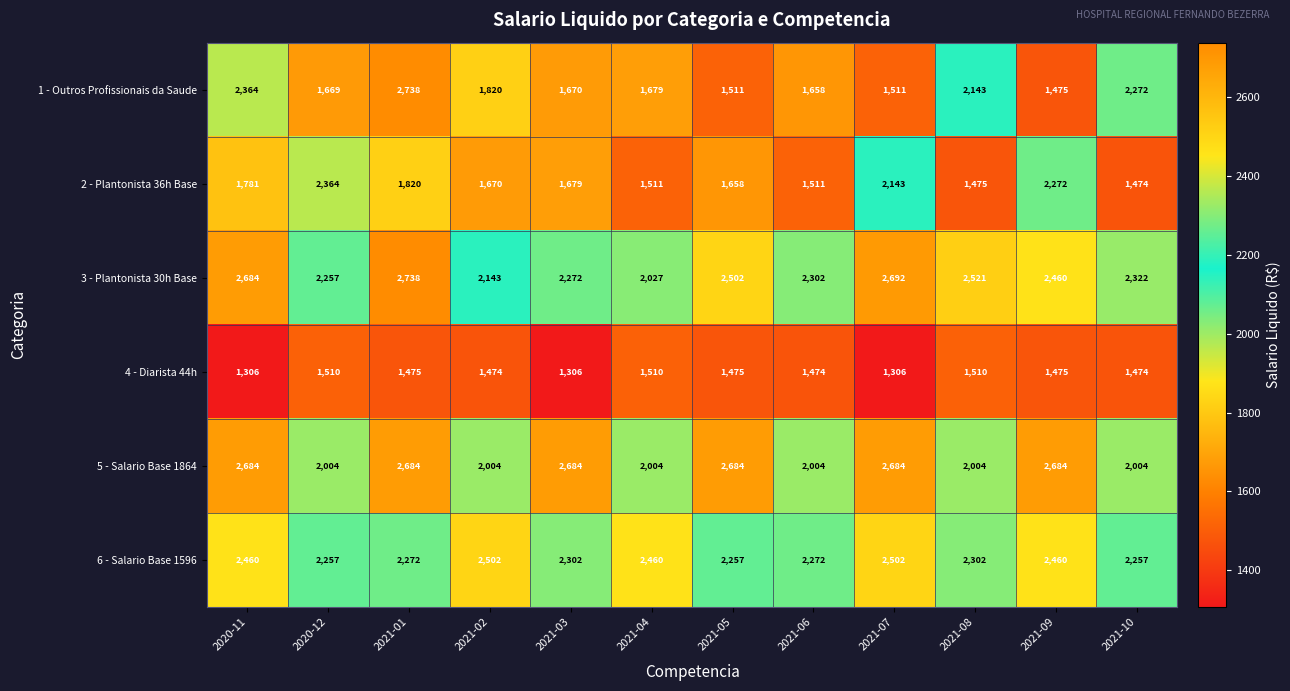

At 2021-06, list the series in order from largest to smallest.

3 - Plantonista 30h Base, 6 - Salario Base 1596, 5 - Salario Base 1864, 1 - Outros Profissionais da Saude, 2 - Plantonista 36h Base, 4 - Diarista 44h